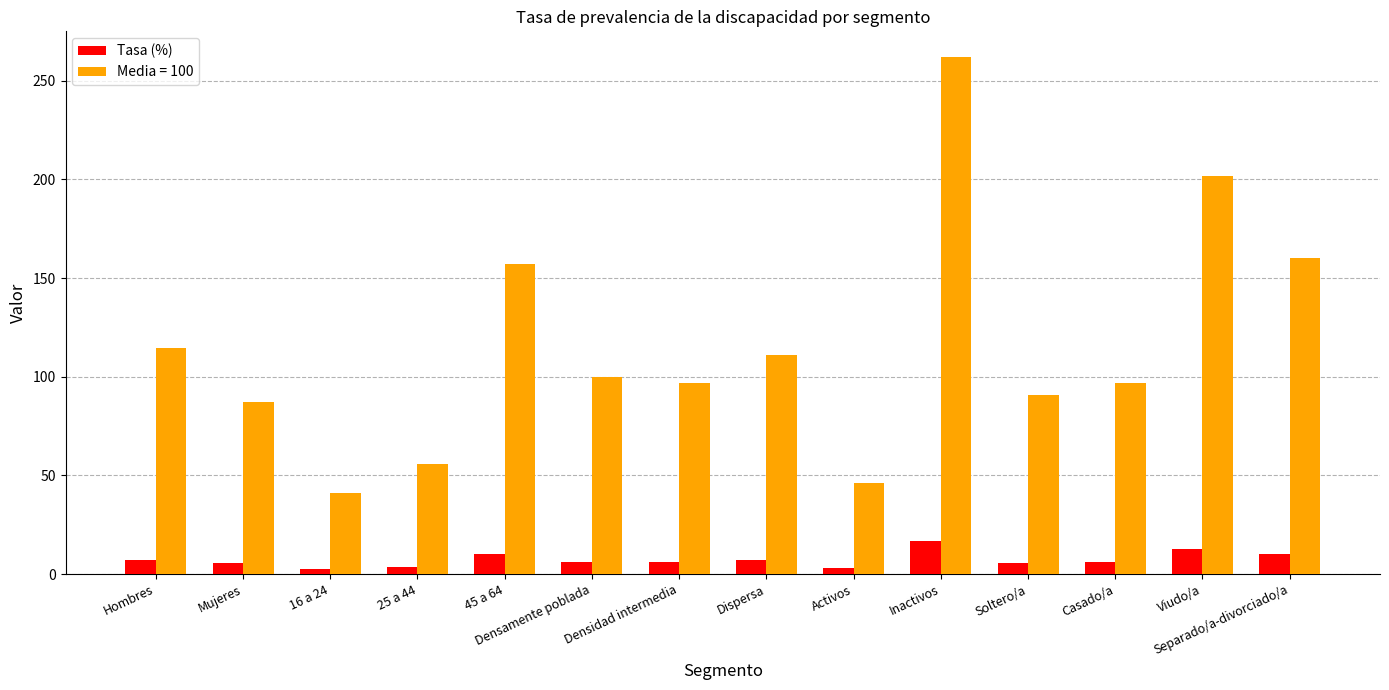

True or false: Media = 100 has a value of 75.7 at Viudo/a.

False